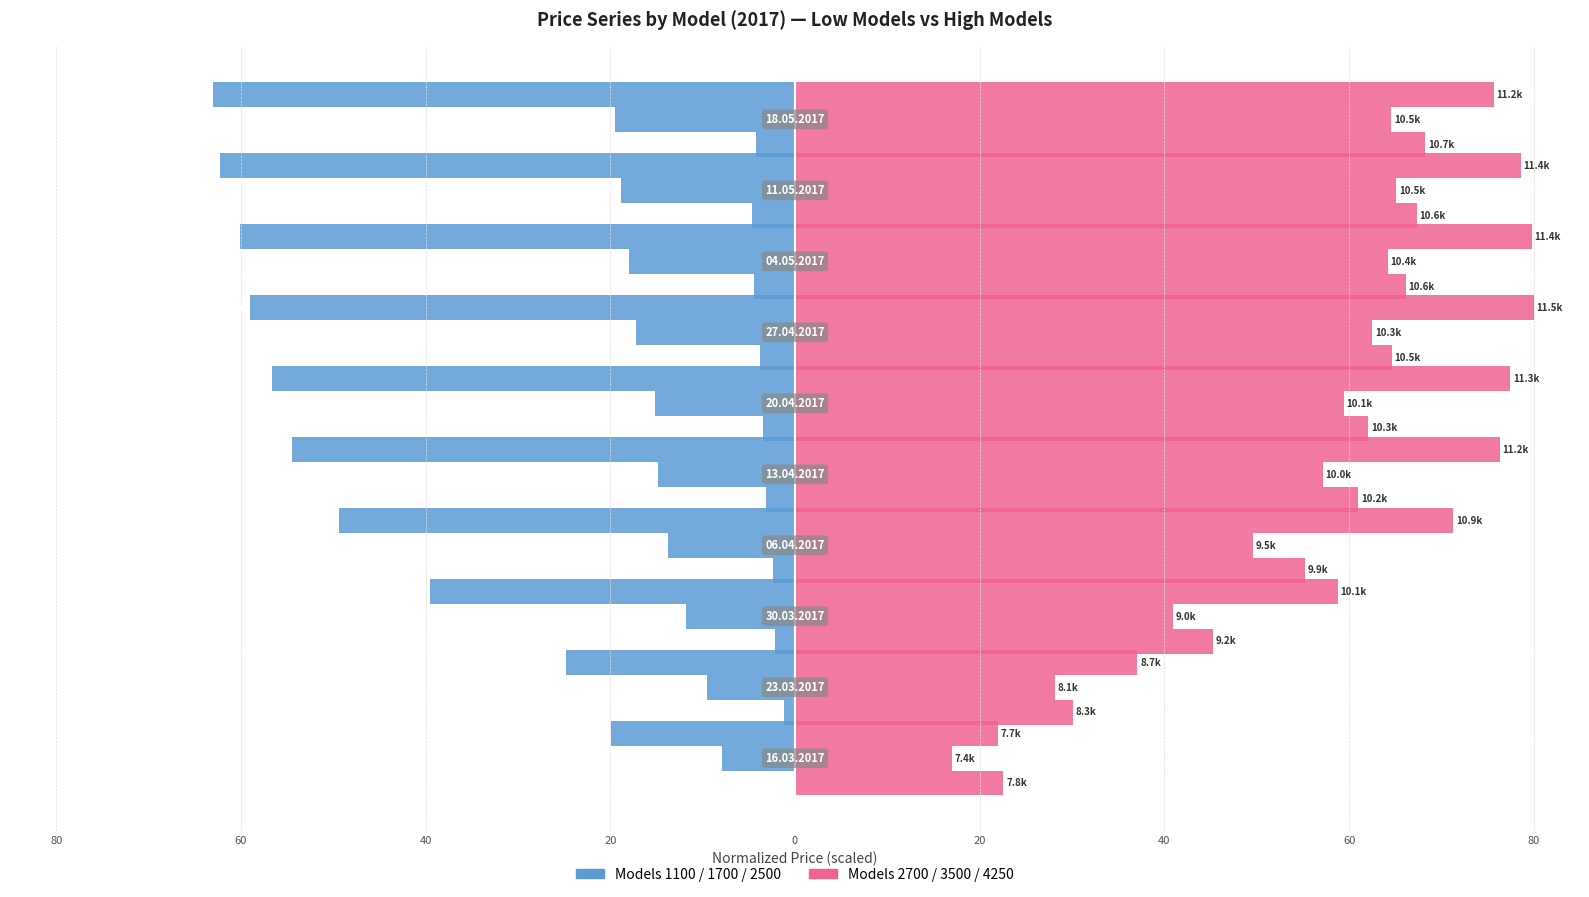

What is the sum of all Model 1100 values?

-29.5